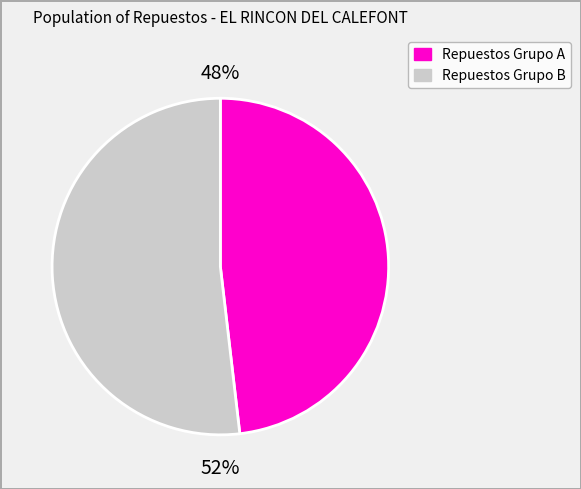

To the nearest percent, what is the average slice percentage?

50%